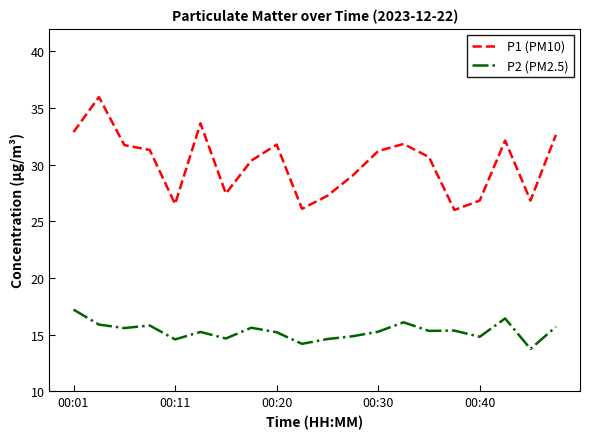

At how many categories does at least one series exceed 32?

5